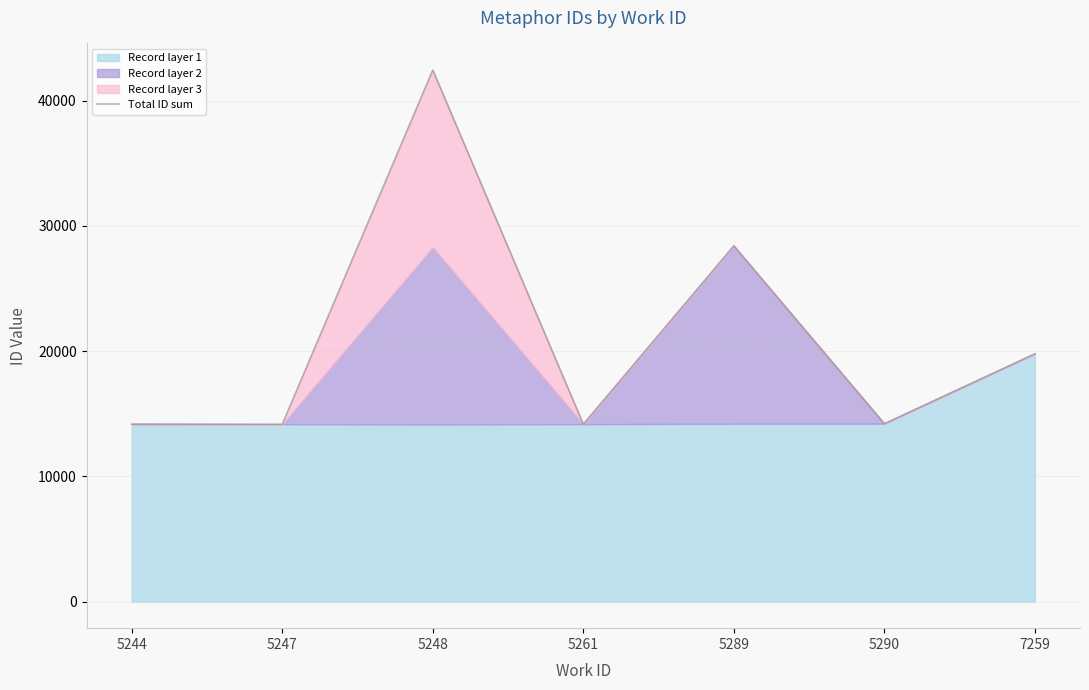

Where is the first local minimum?

5247